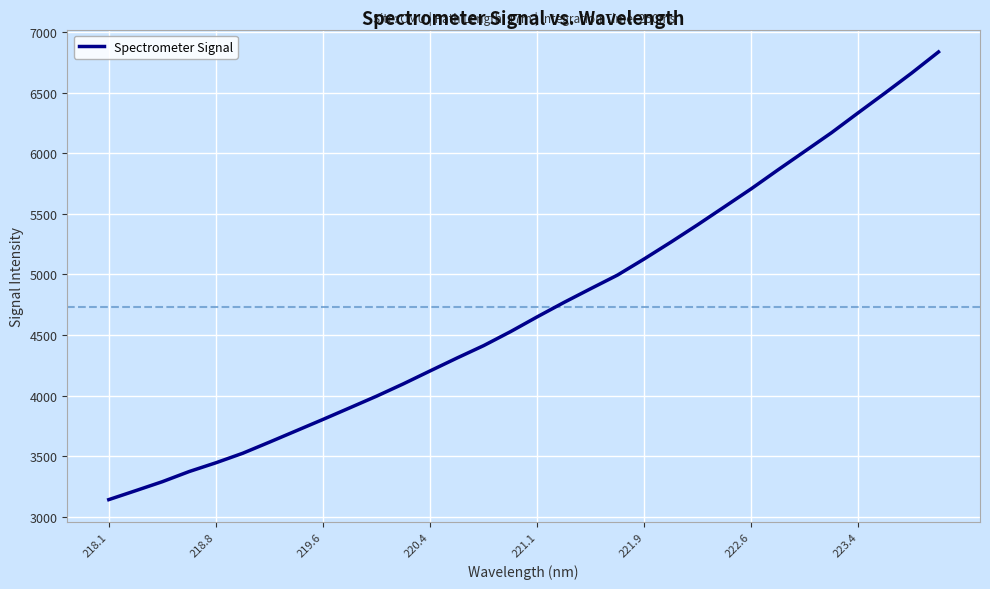

Does the chart display data point markers on the line(s)?

No